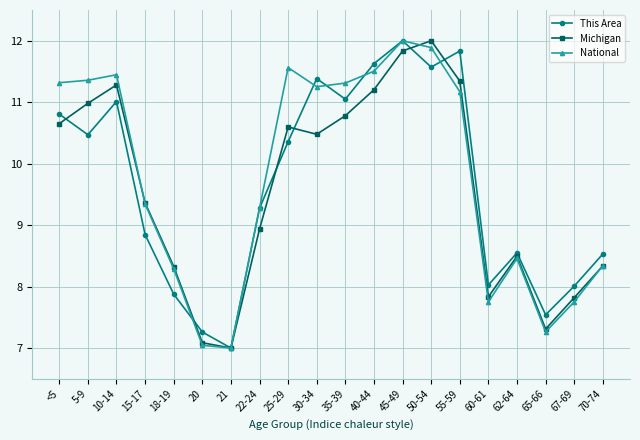

At which label is This Area closest to 9?

15-17